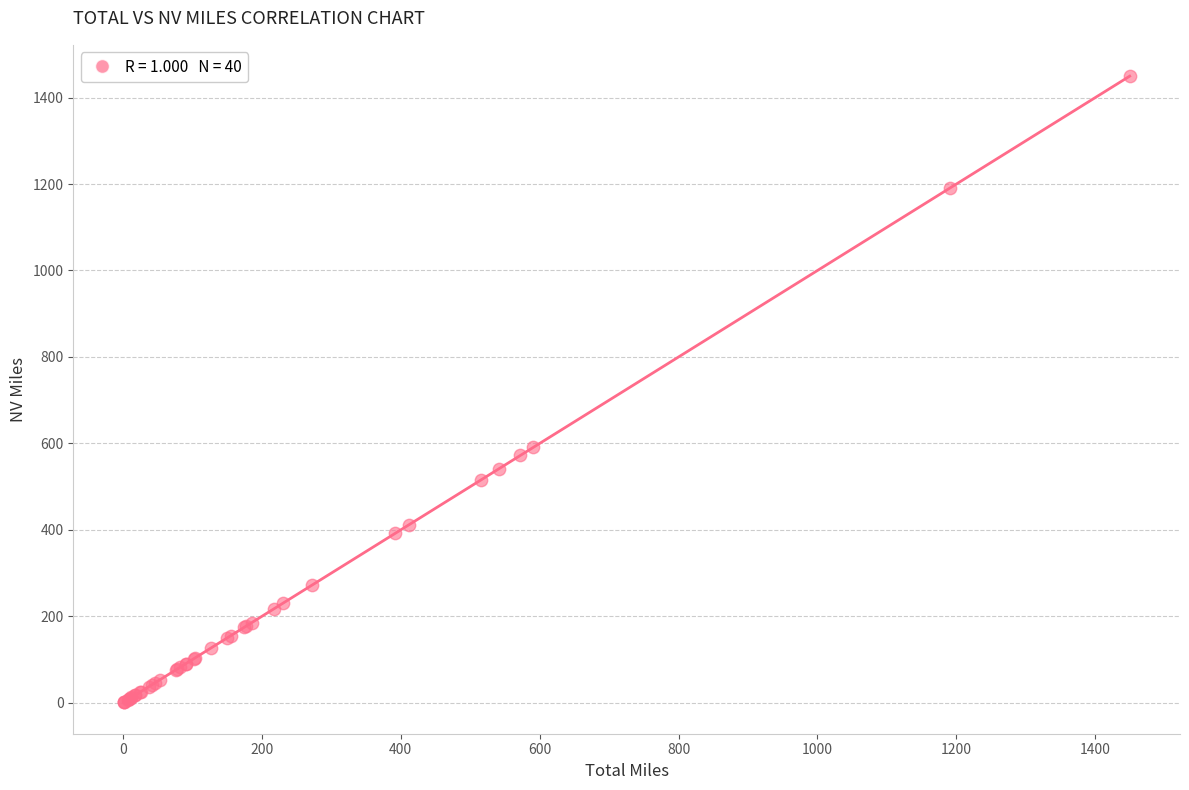

What Y value in the scatter plot is closest to 725?

590.7